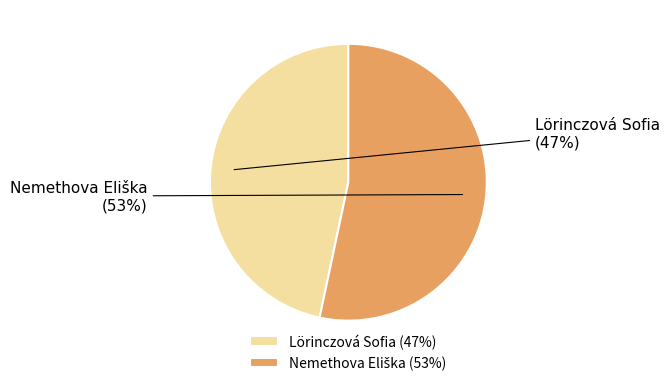

To the nearest percent, what is the average slice percentage?

50%